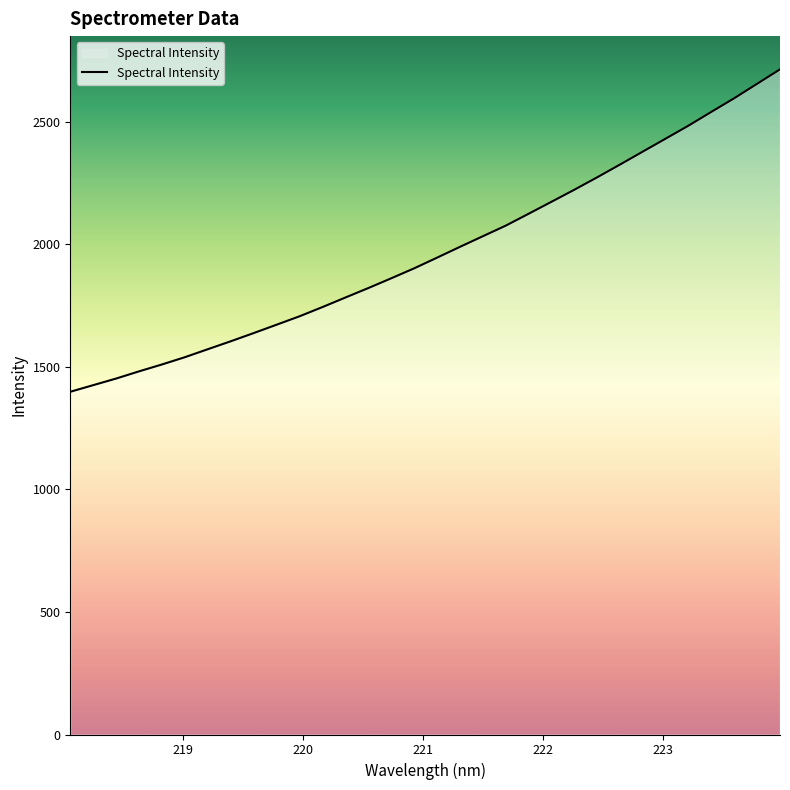

Is this an area chart (filled region under the line)?

No